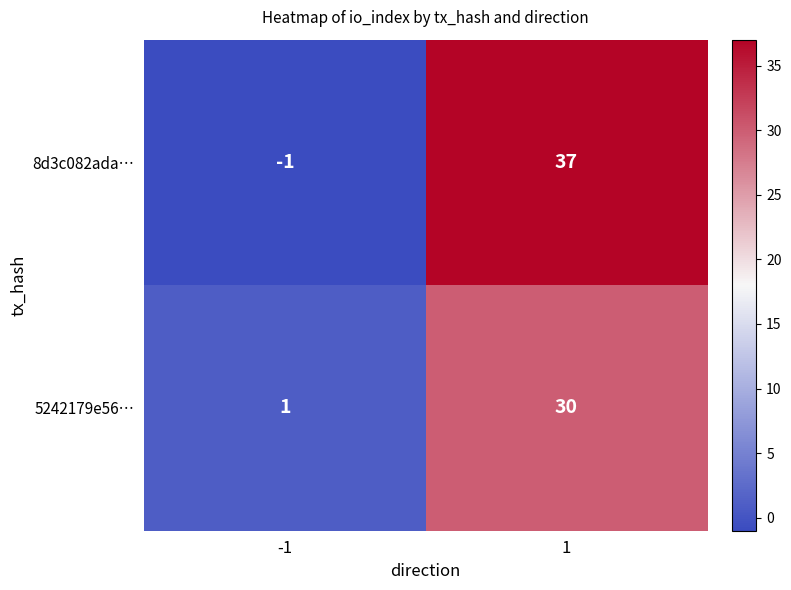

The 5242179e56… series shows 1 at -1. True or false?

True